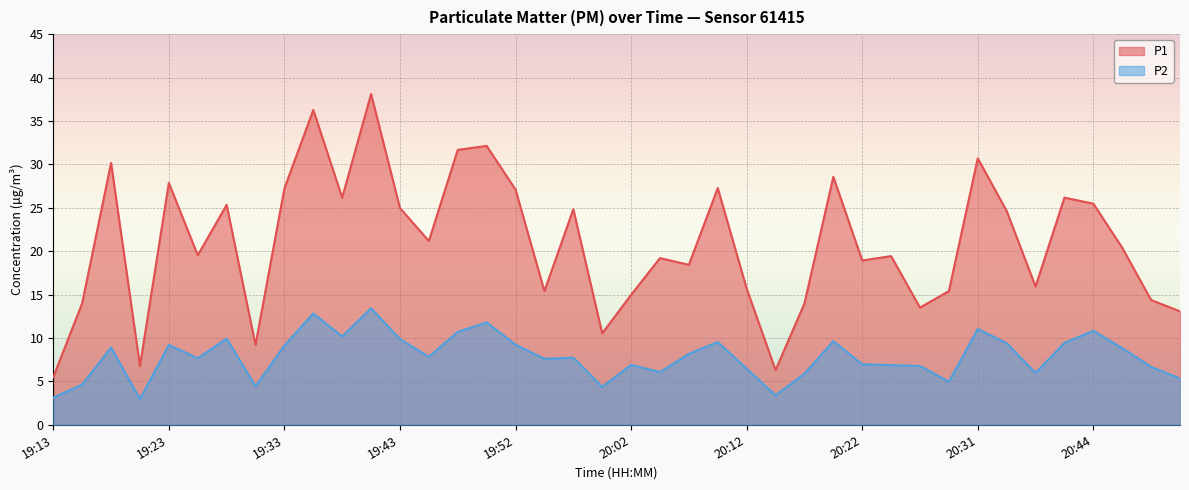

Between 20:14 and 20:36, which series saw the biggest shift?

P1